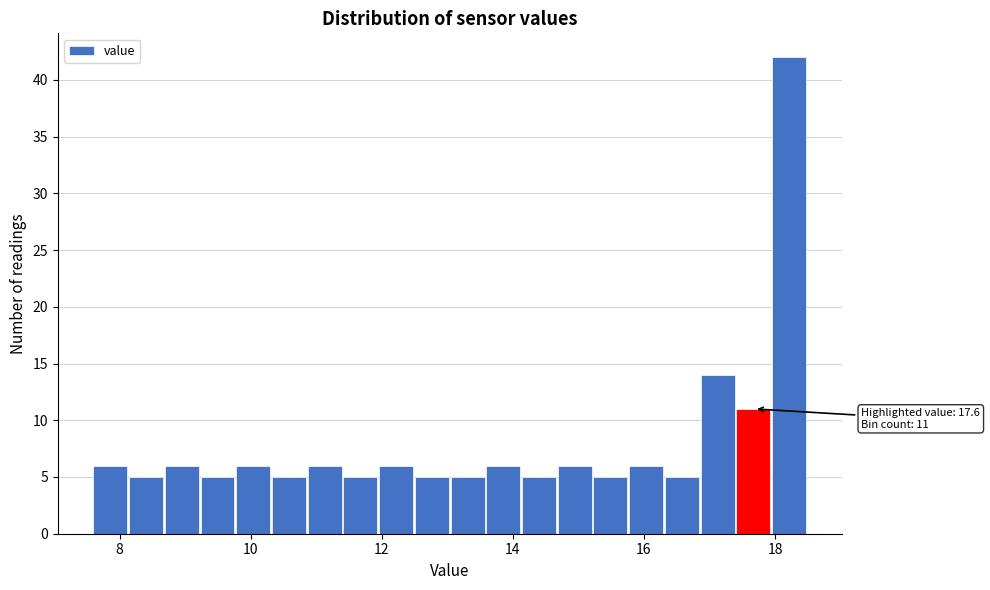

Around what value on the x-axis is the tallest bar? Give the approximate position of its centre, as read against the axis.

18.2